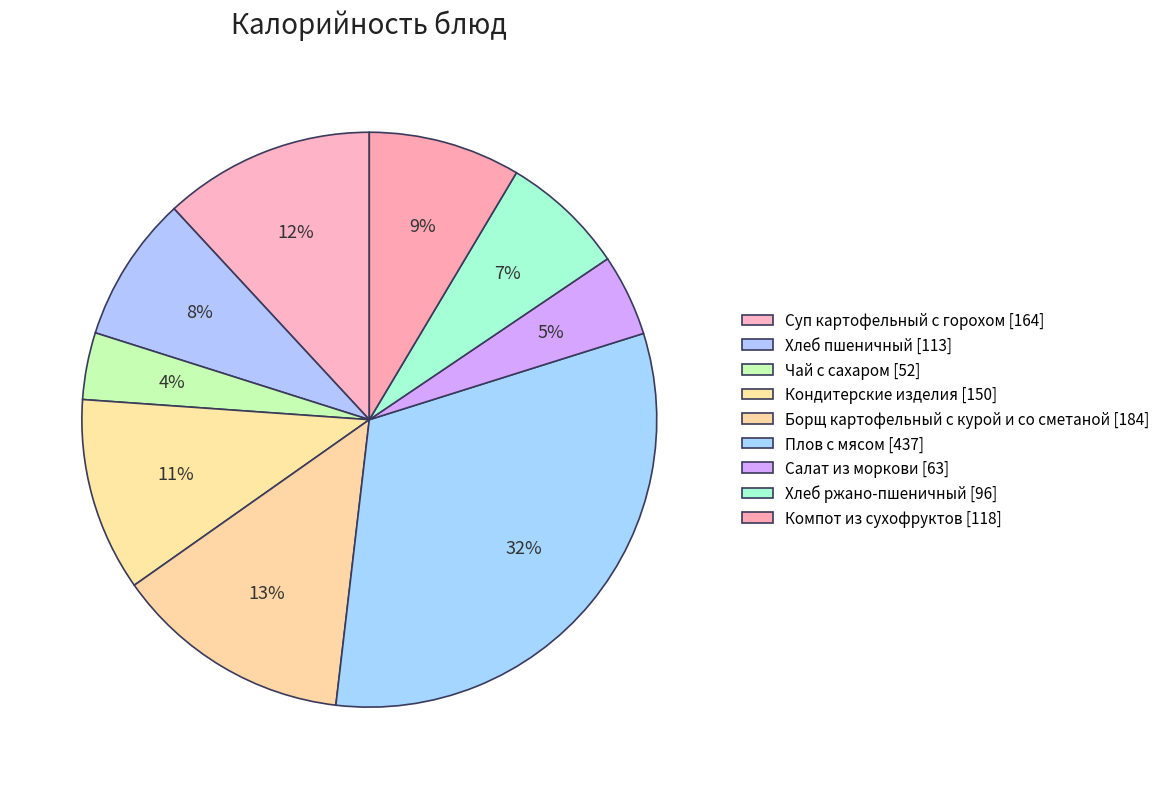

Is it true that Плов с мясом is 32% of the pie?

True